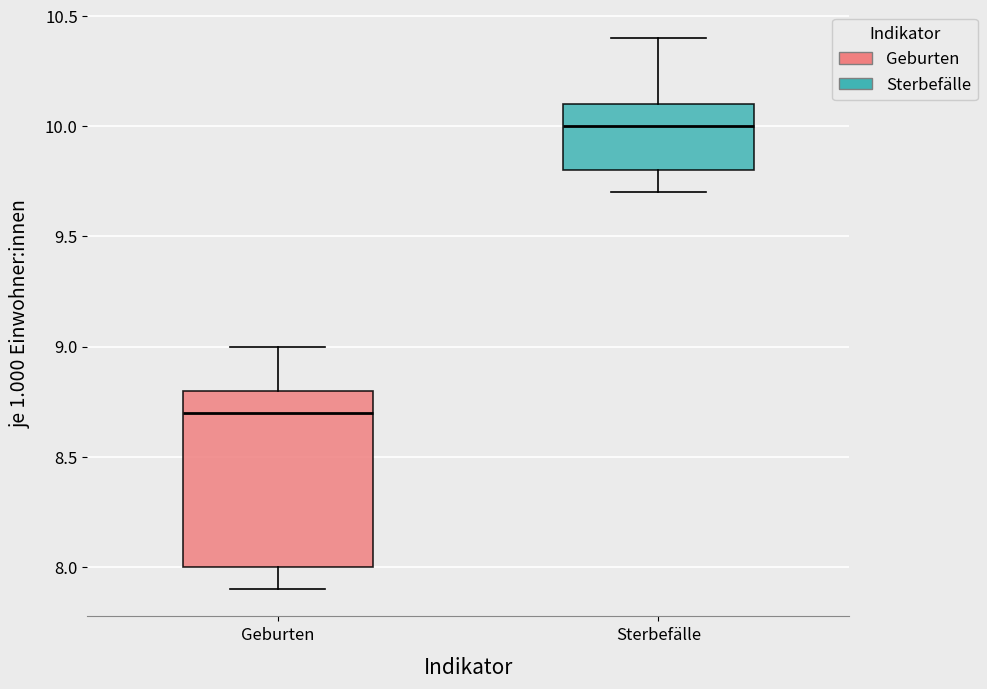

Where is the upper edge of the box for Sterbefälle on the y-axis? The values are not printed on the chart, so give them approximately, as read against the axis.

10.1